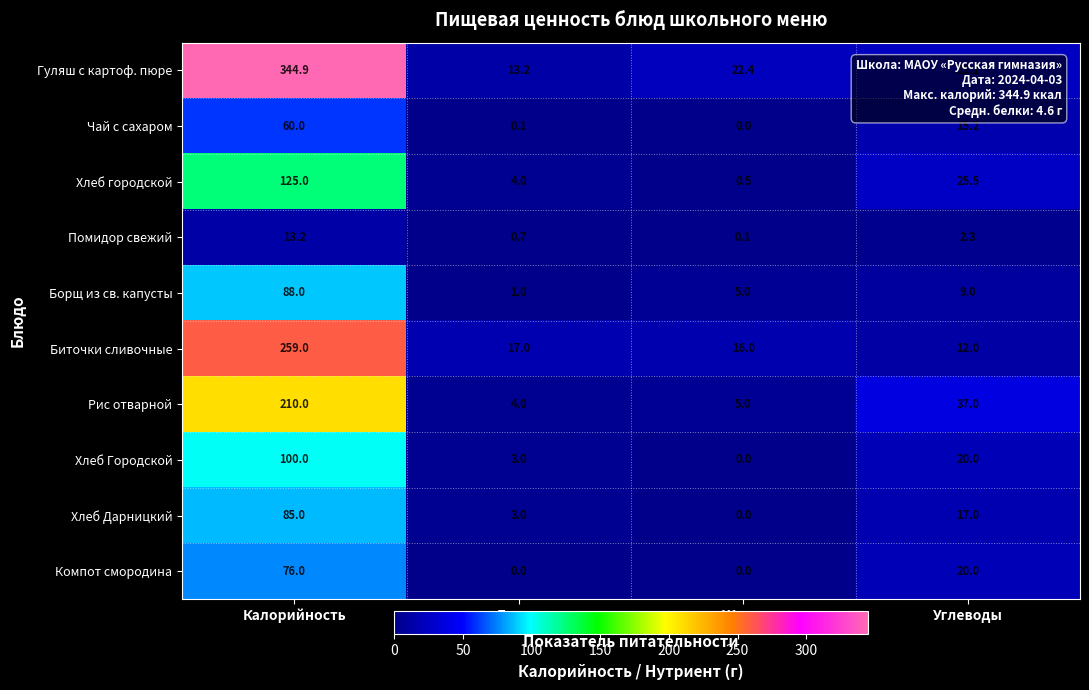

Rank the series at Калорийность from lowest to highest value.

Помидор свежий, Чай с сахаром, Компот смородина, Хлеб Дарницкий, Борщ из св. капусты, Хлеб Городской, Хлеб городской, Рис отварной, Биточки сливочные, Гуляш с картоф. пюре